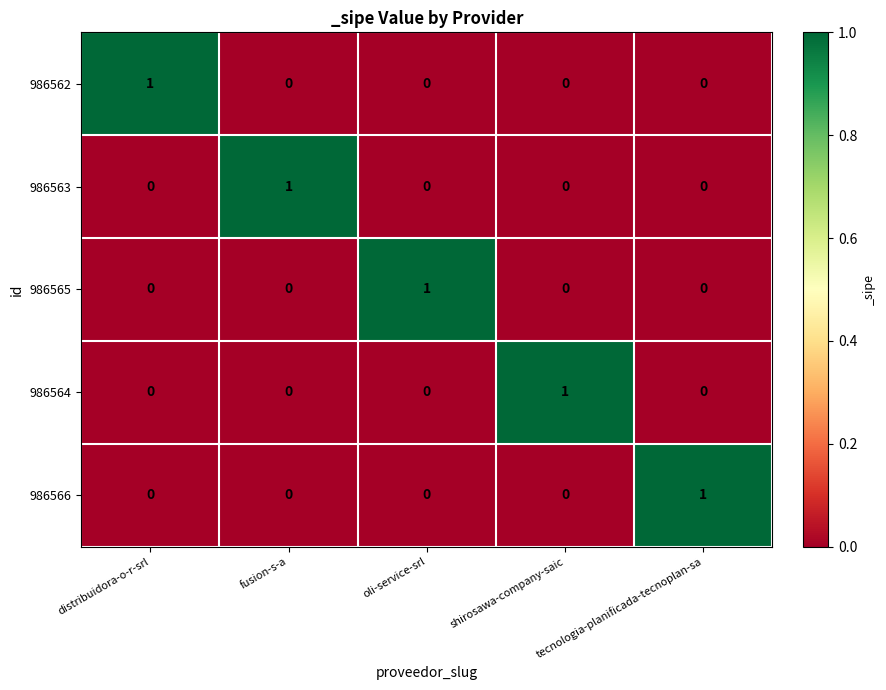

How many positive values does the 986566 series have?

1